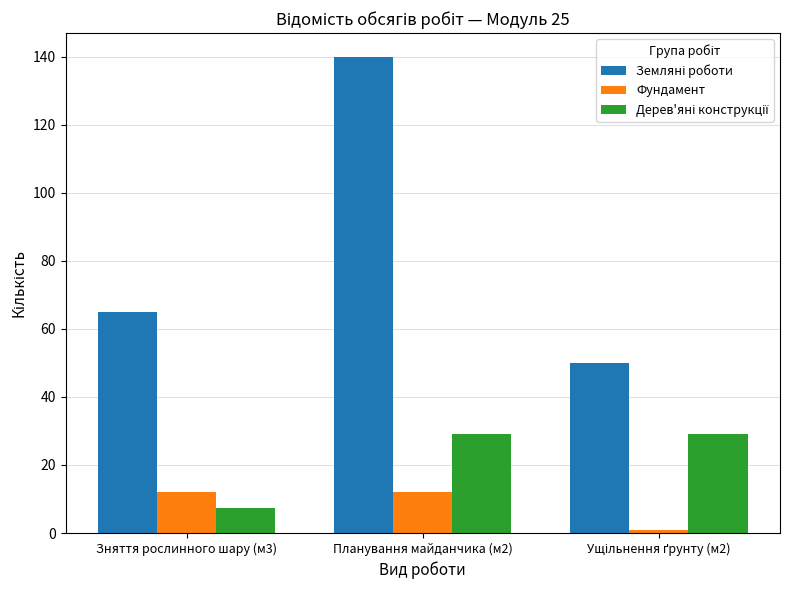

Does the chart contain any negative values?

No